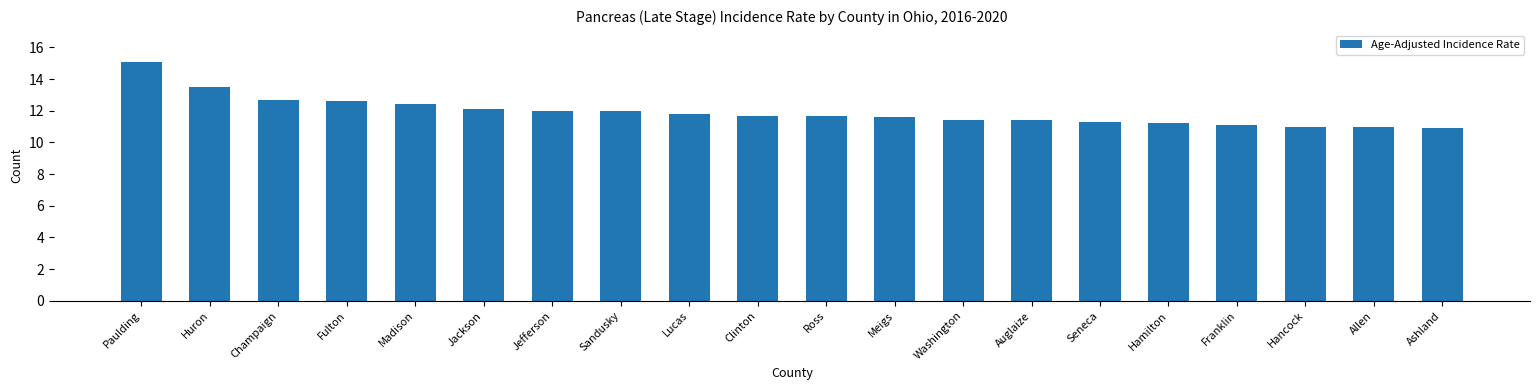

What is the difference between the maximum and minimum values?

4.2